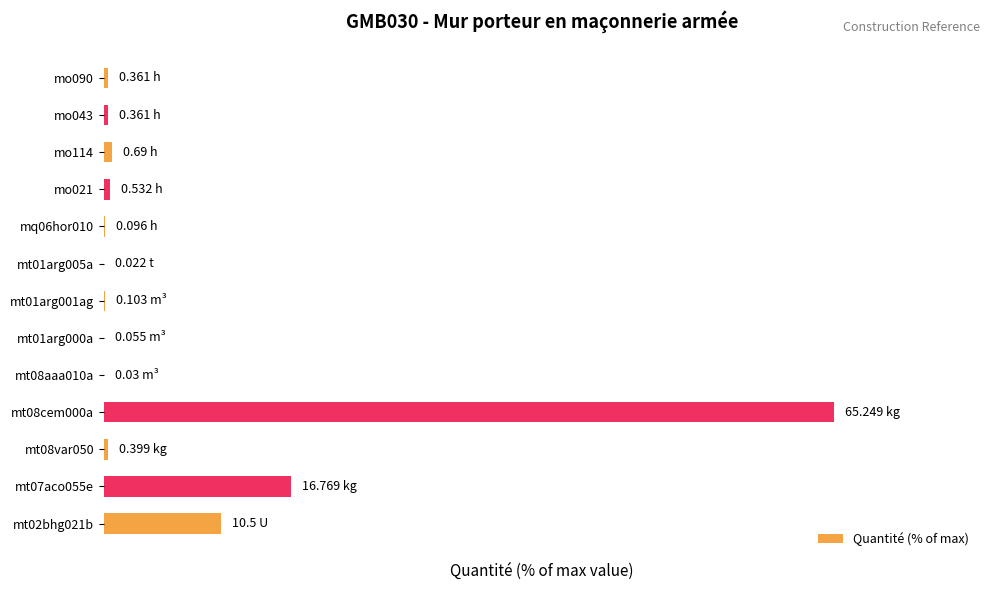

Are the bars horizontal?

Yes